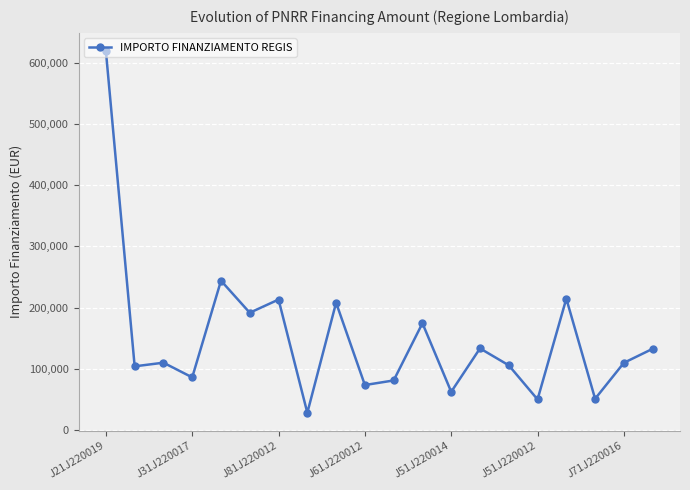

What is the value of the 6th point from the left?

191724.6